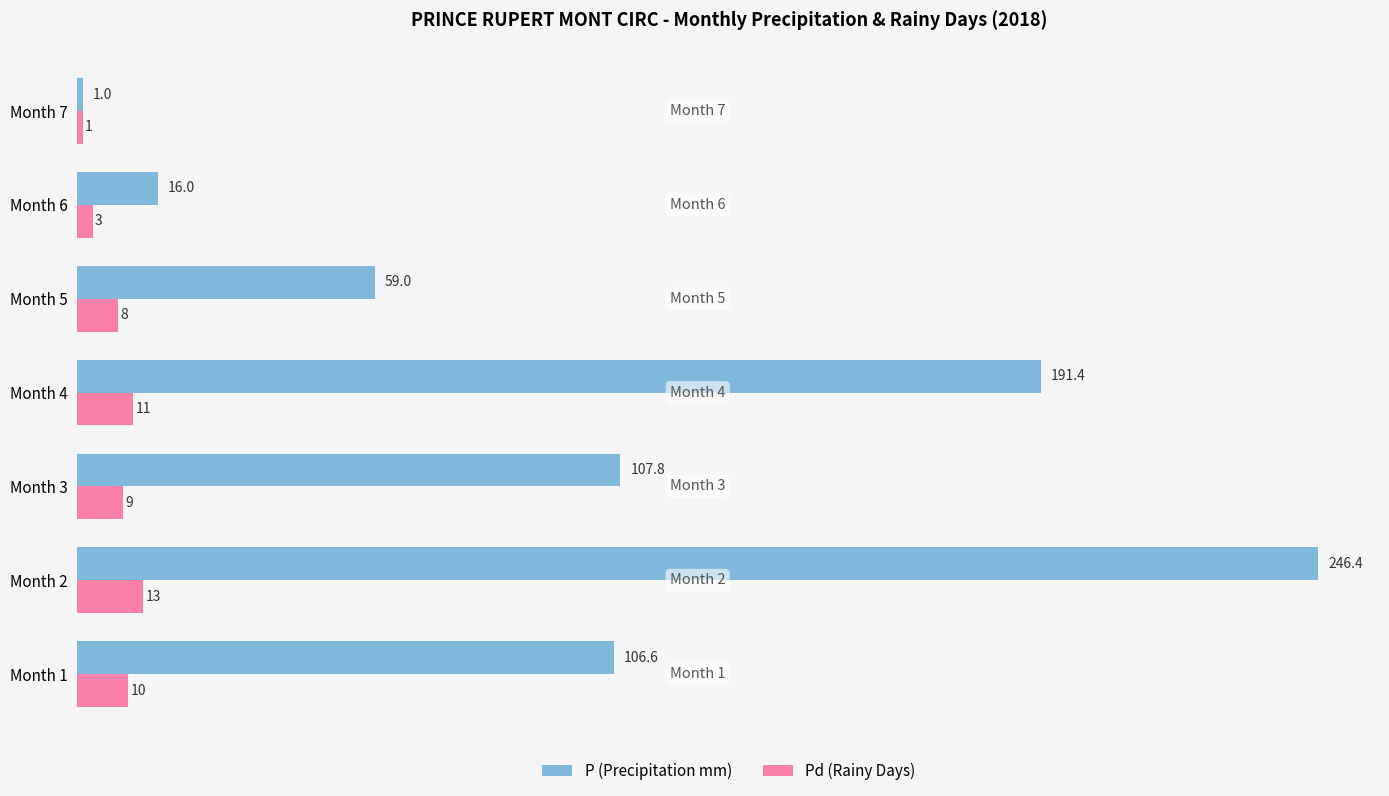

List the series in order of their overall mean, lowest first.

Pd (Rainy Days), P (Precipitation mm)